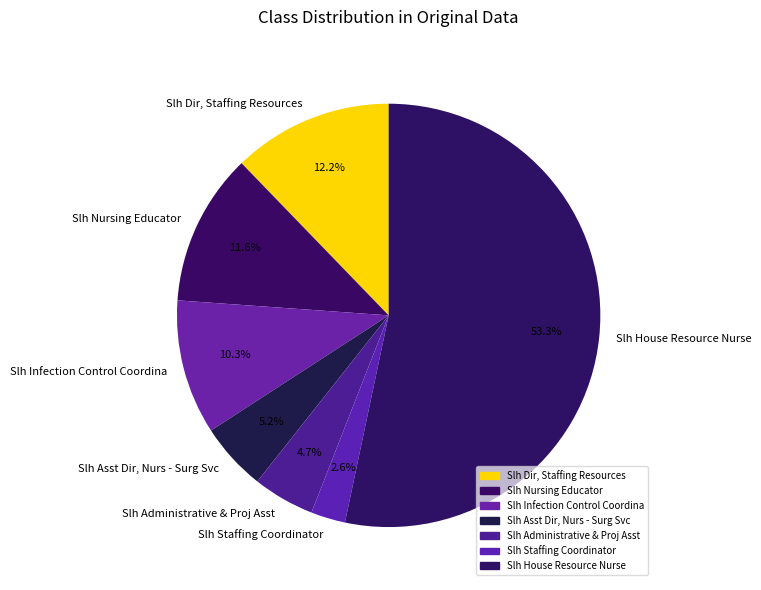

To the nearest percent, what is the combined percentage of Slh Nursing Educator and Slh Staffing Coordinator?

14%